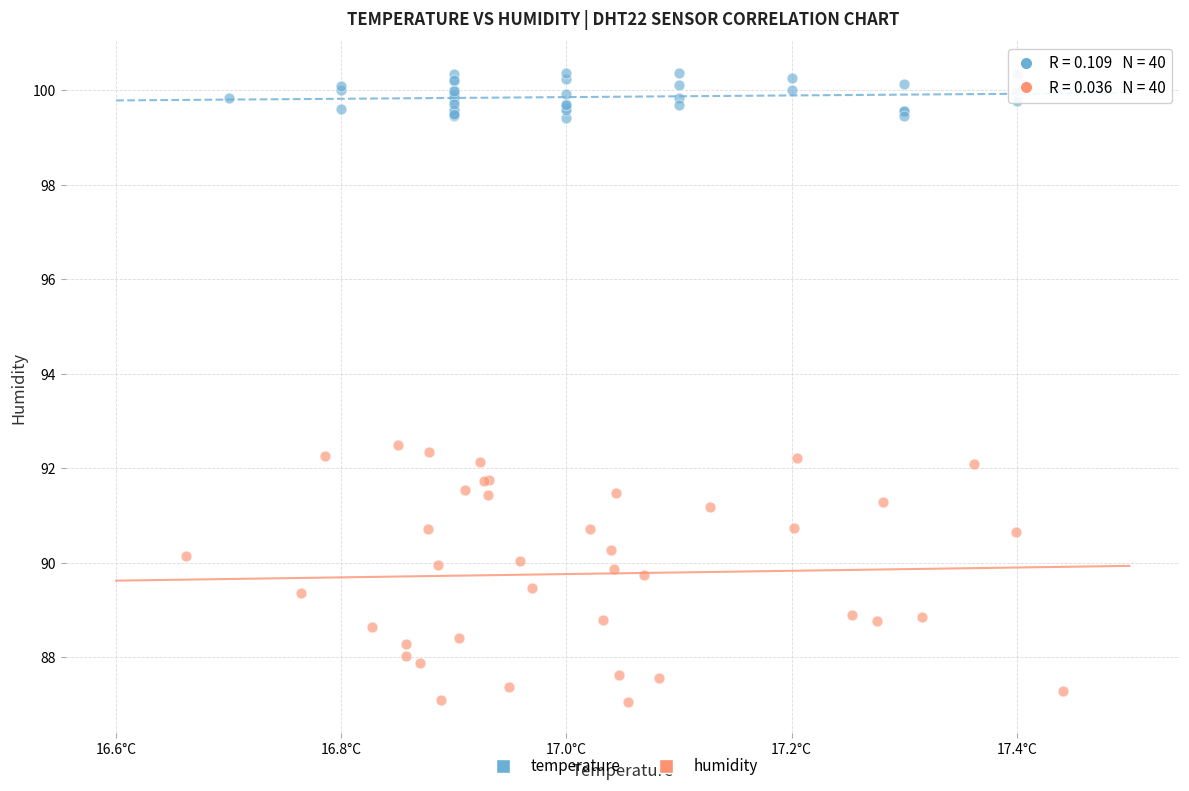

Which series contains the highest Y value?

temperature